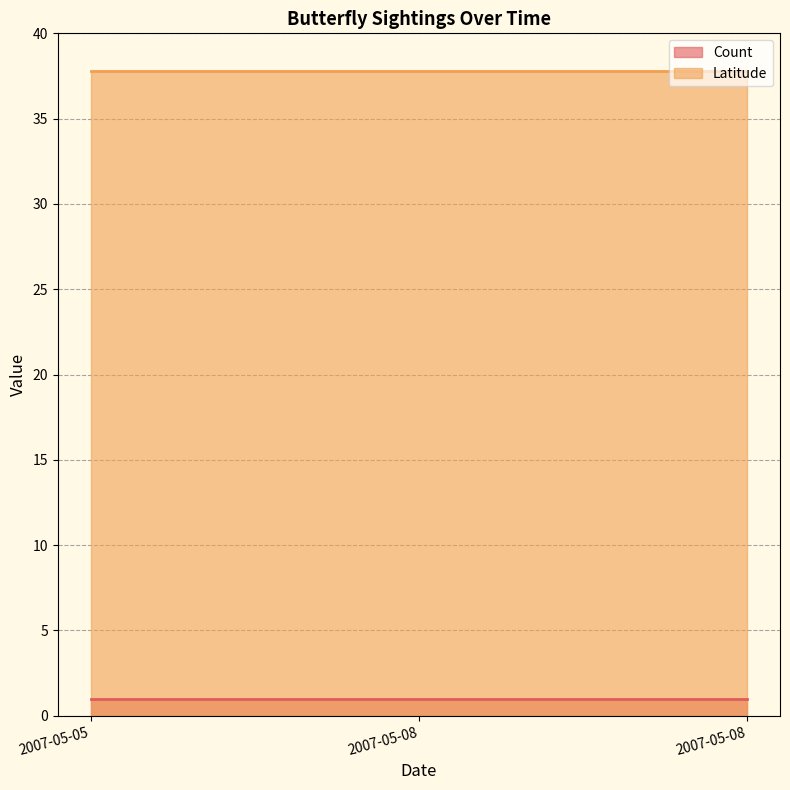

What is the sum of the Latitude values at 2007-05-05 and 2007-05-08?

75.6